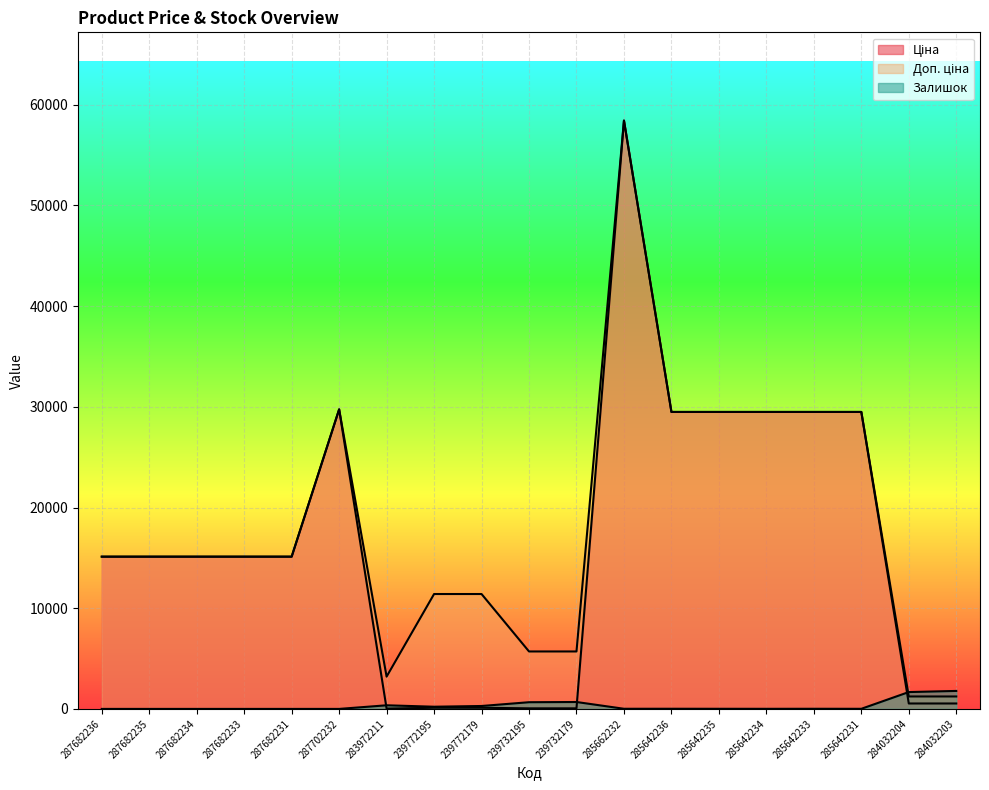

At which label does Доп. ціна first exceed 15120?

287702232